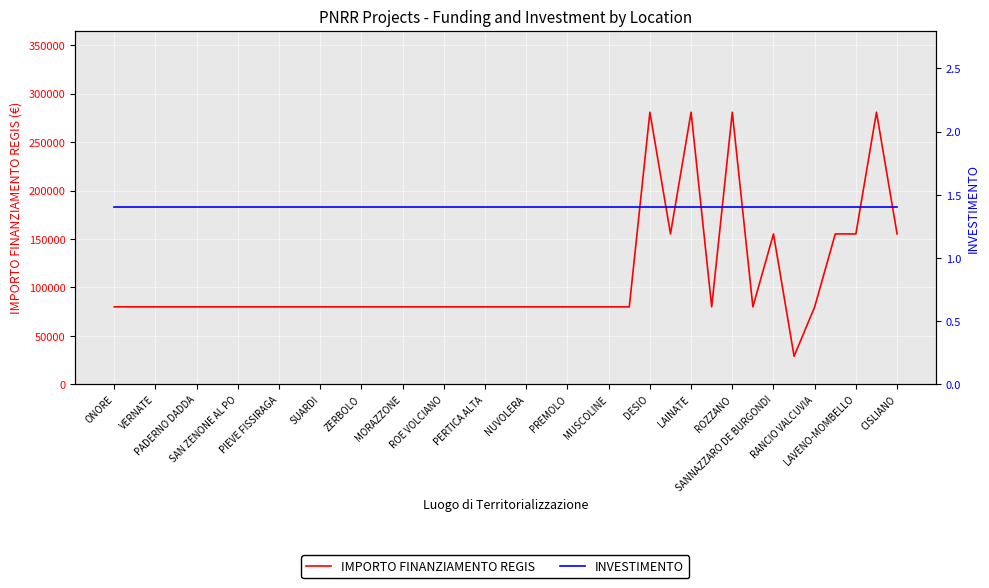

Which category has the lowest value across all series?

ONORE